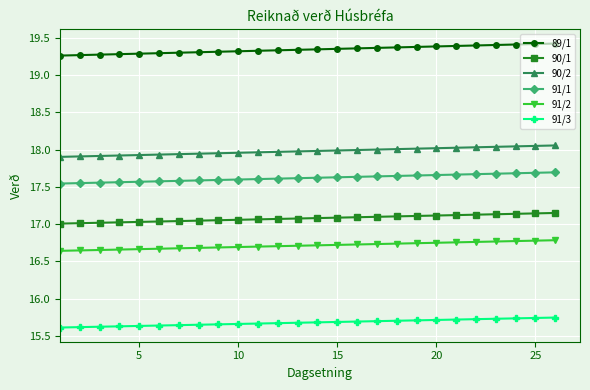

What is the difference between the maximum and minimum values in the 90/1 series?

0.1